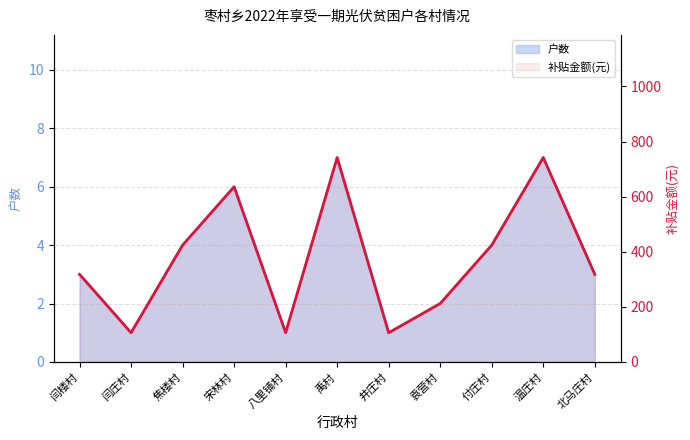

How many points are higher than both their immediate neighbors (excluding endpoints)?

3